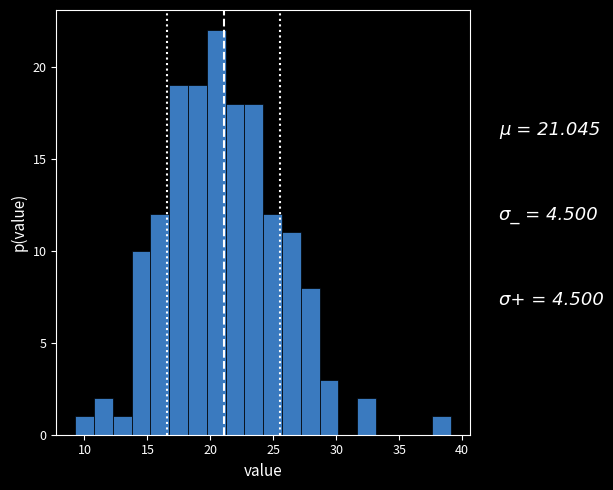

Around what value on the x-axis is the tallest bar? Give the approximate position of its centre, as read against the axis.

20.5